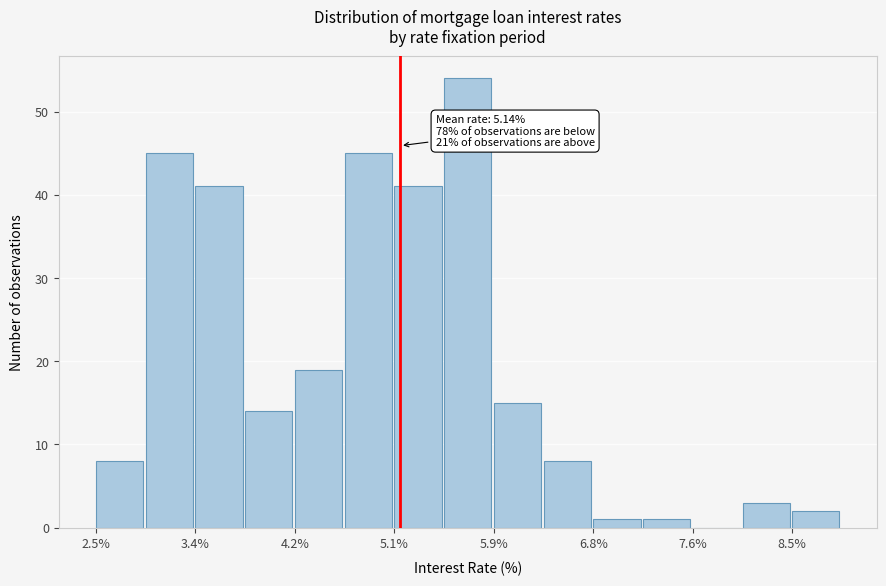

Which range on the x-axis has the tallest bar?

5.5 to 5.9